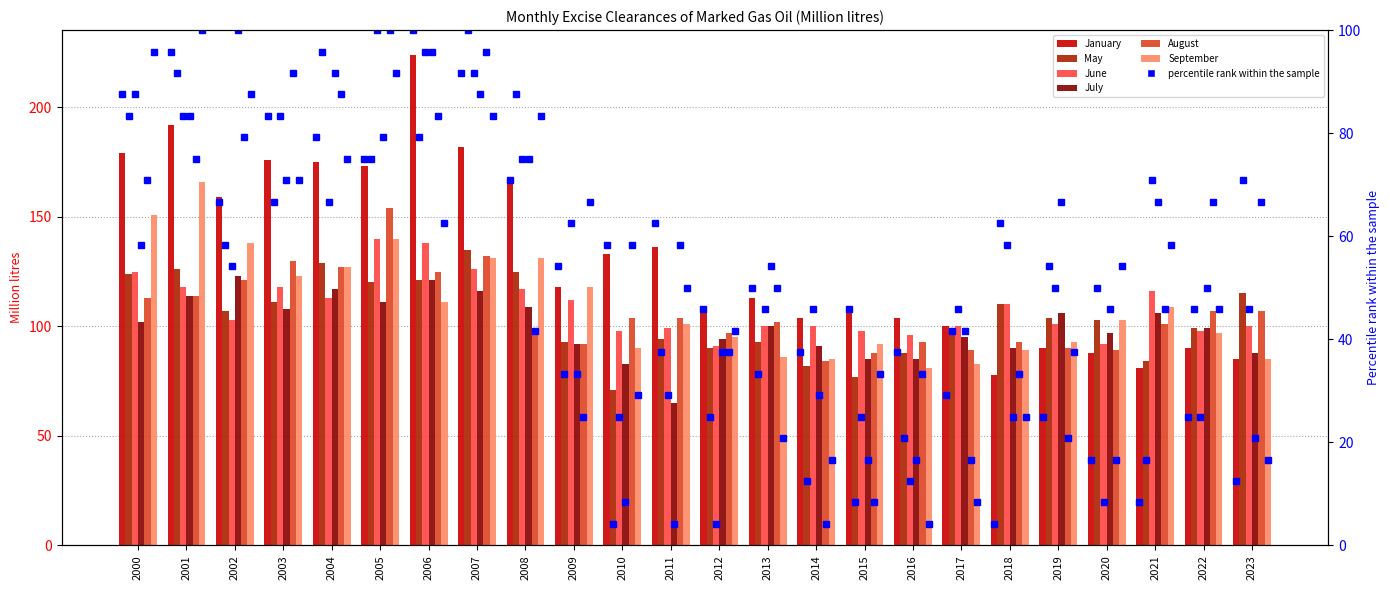

How many values in the September series exceed 103?

11